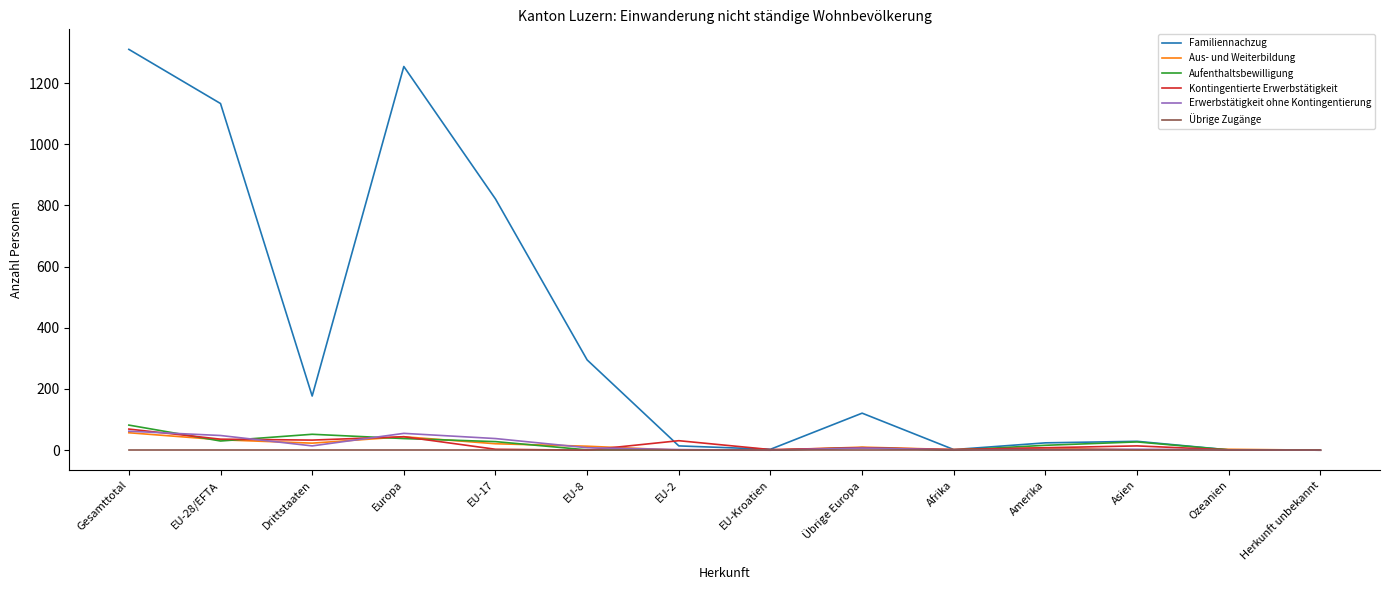

Which series has the widest spread of values?

Familiennachzug